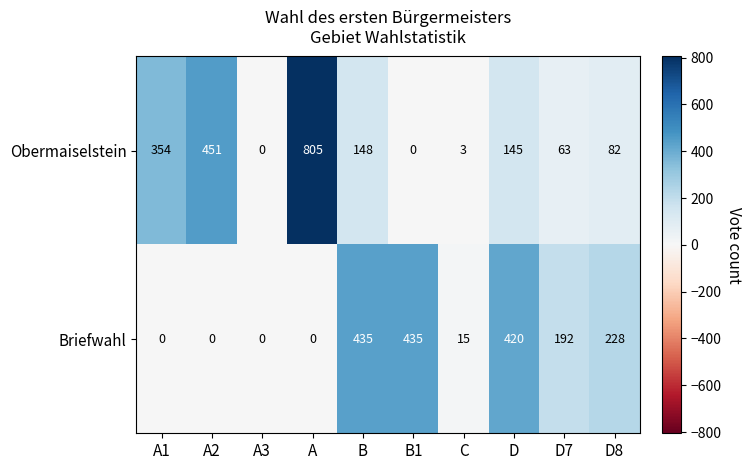

Rank the series by their average value, from highest to lowest.

Obermaiselstein, Briefwahl